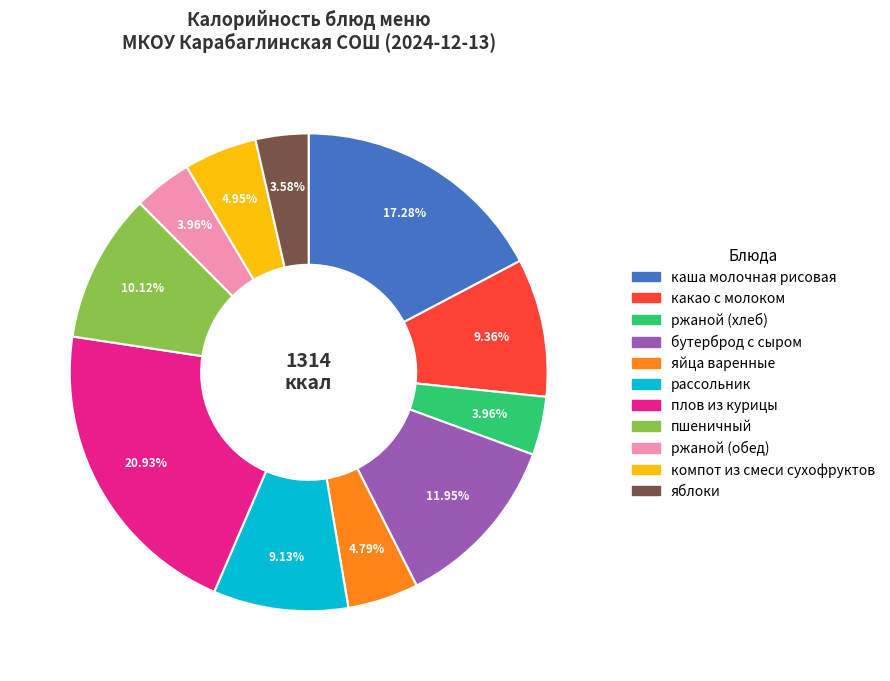

How many slices are in this pie chart?

11